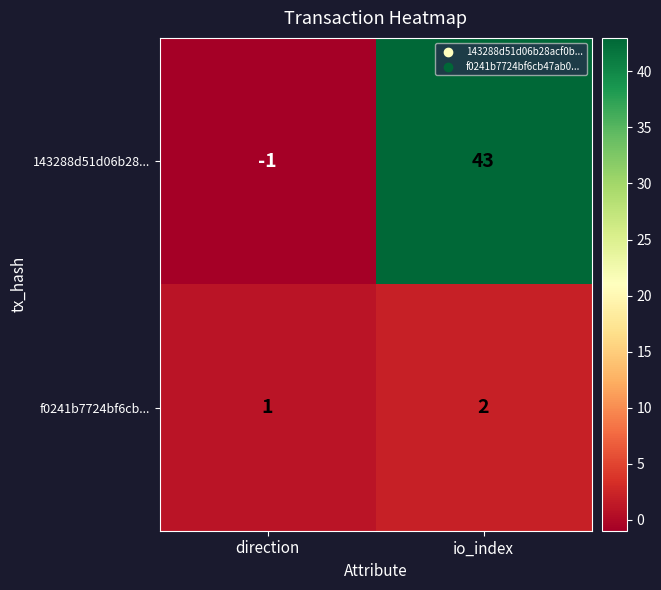

What is the average value of the 143288d51d06b28... series?

21